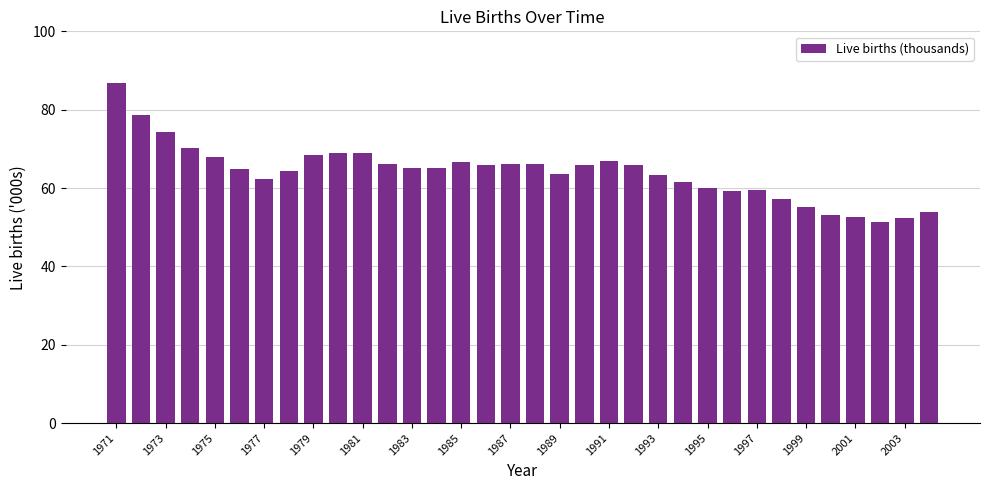

What is the value of the 9th bar from the left?

68.4